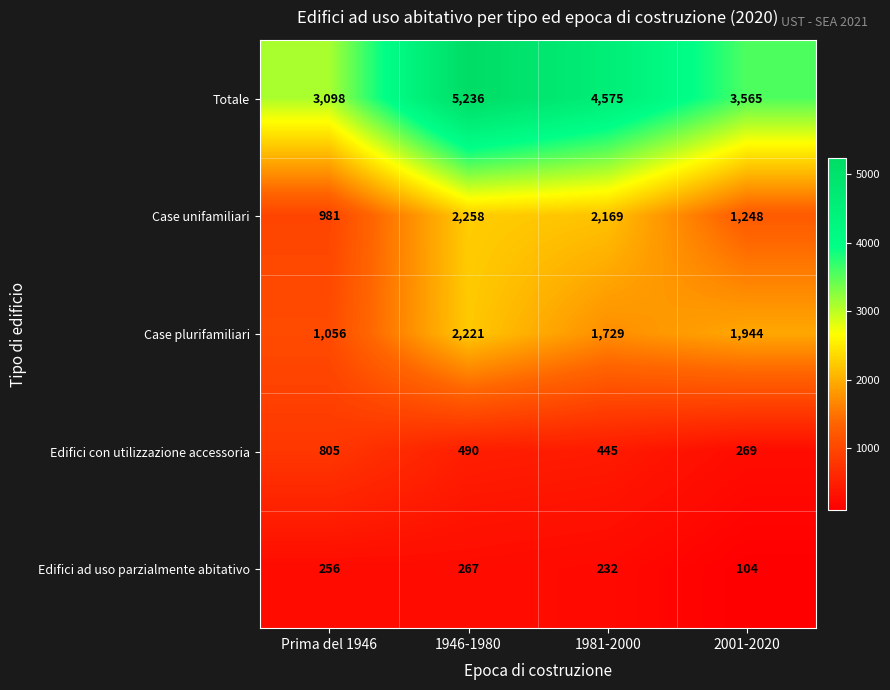

The value of Case unifamiliari at Prima del 1946 is 1471. True or false?

False